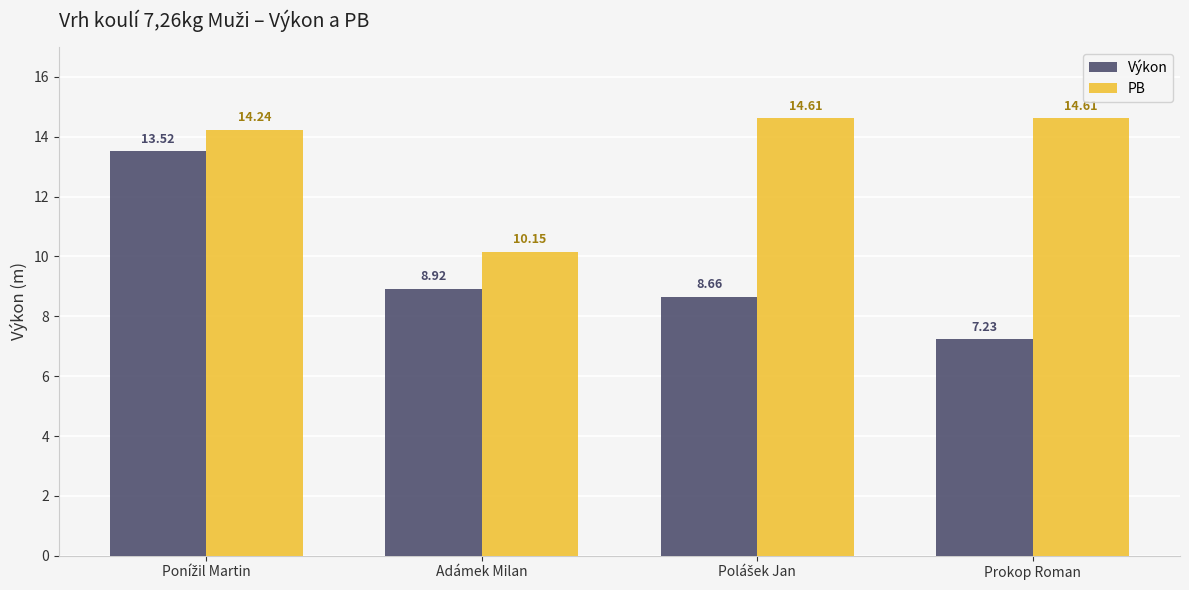

The PB series shows 17.8 at Adámek Milan. True or false?

False